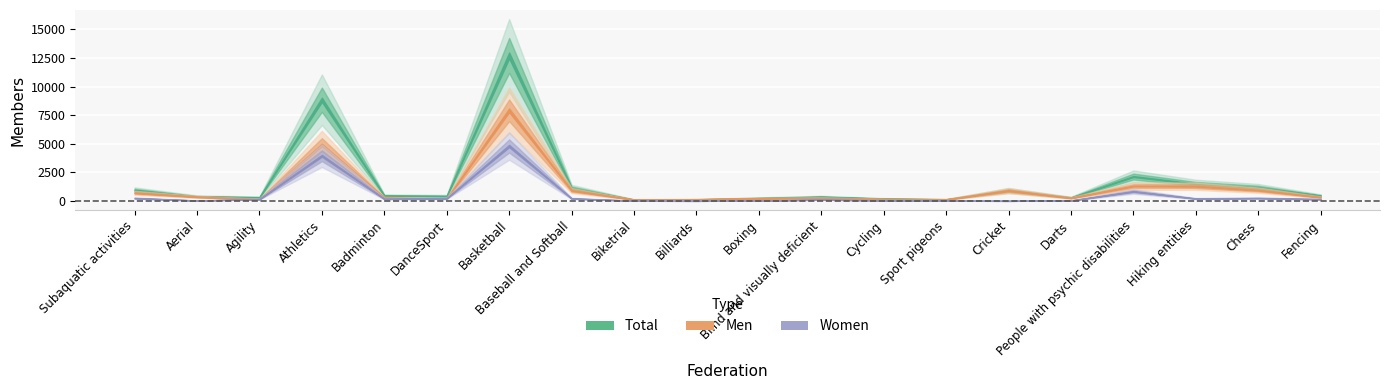

True or false: Total and Women cross at least once.

False